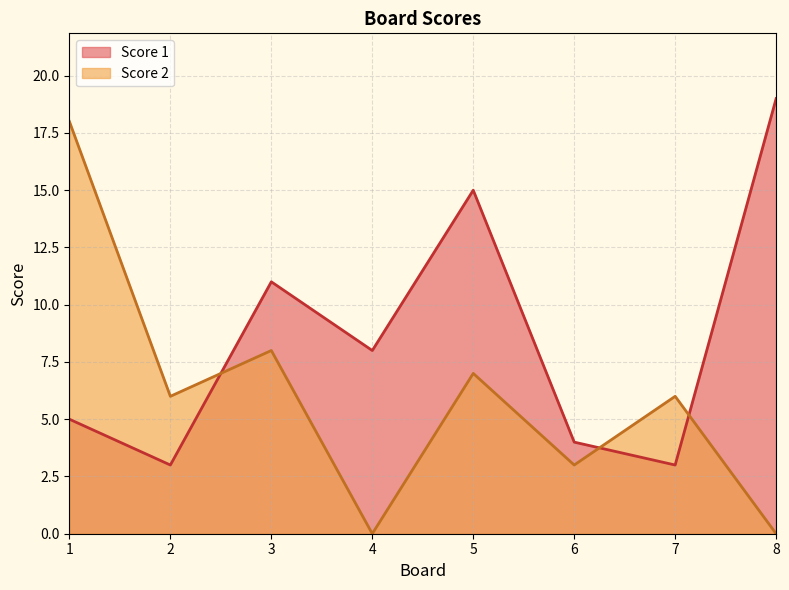

Rank the series by their average value, from highest to lowest.

Score 1, Score 2